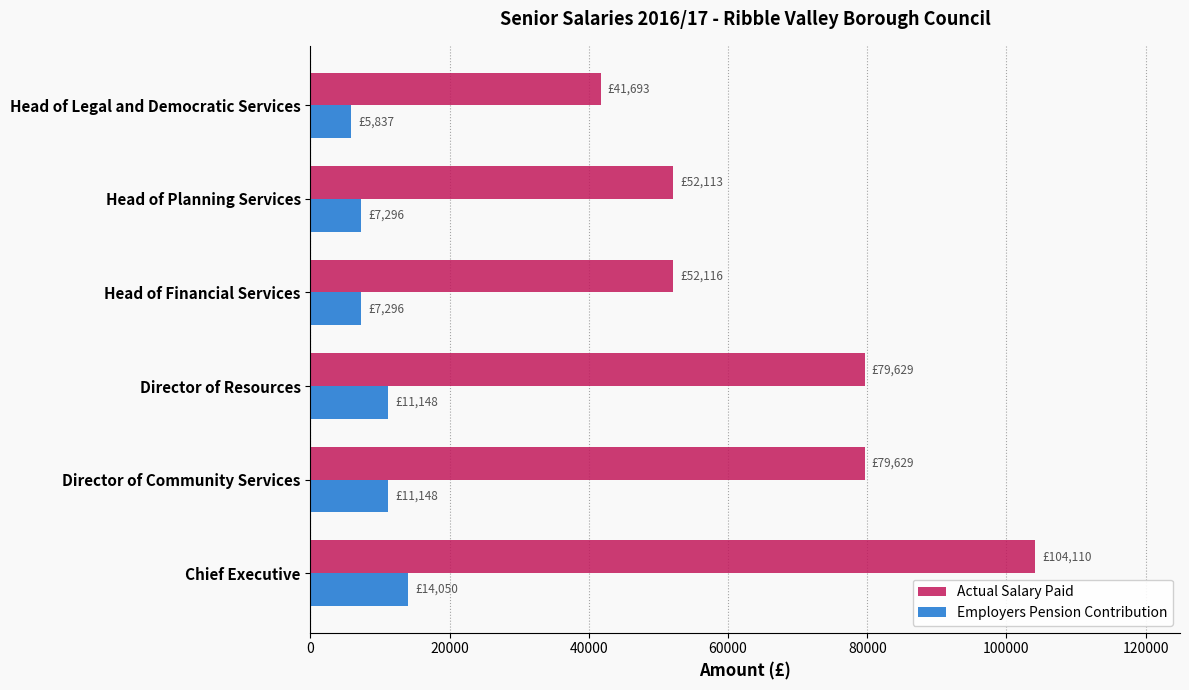

What is the maximum value for Actual Salary Paid?

104110